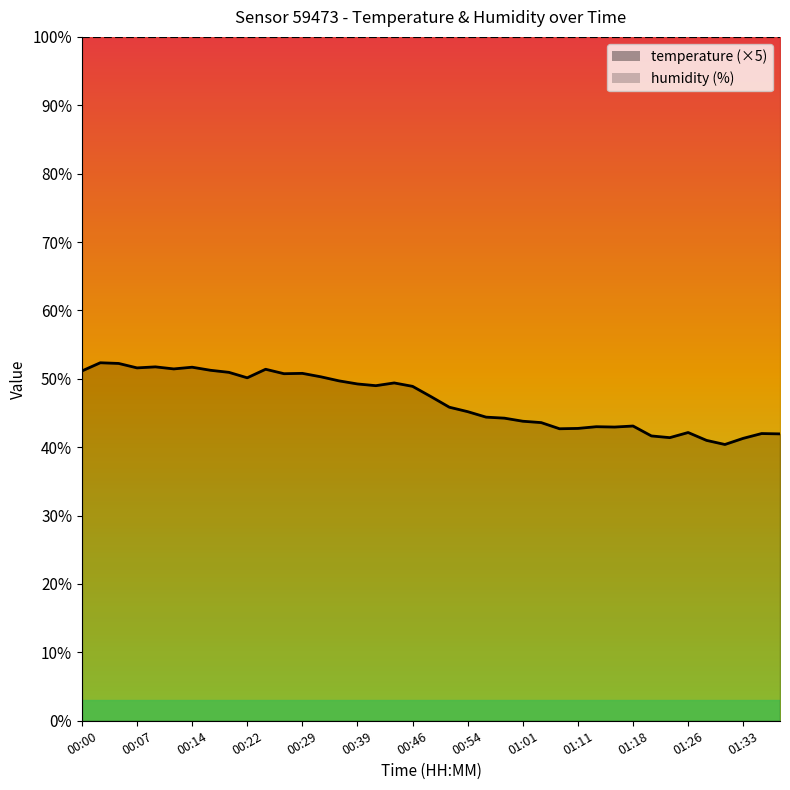

How many interior local valleys (lower than both neighbors) does the data have?

9